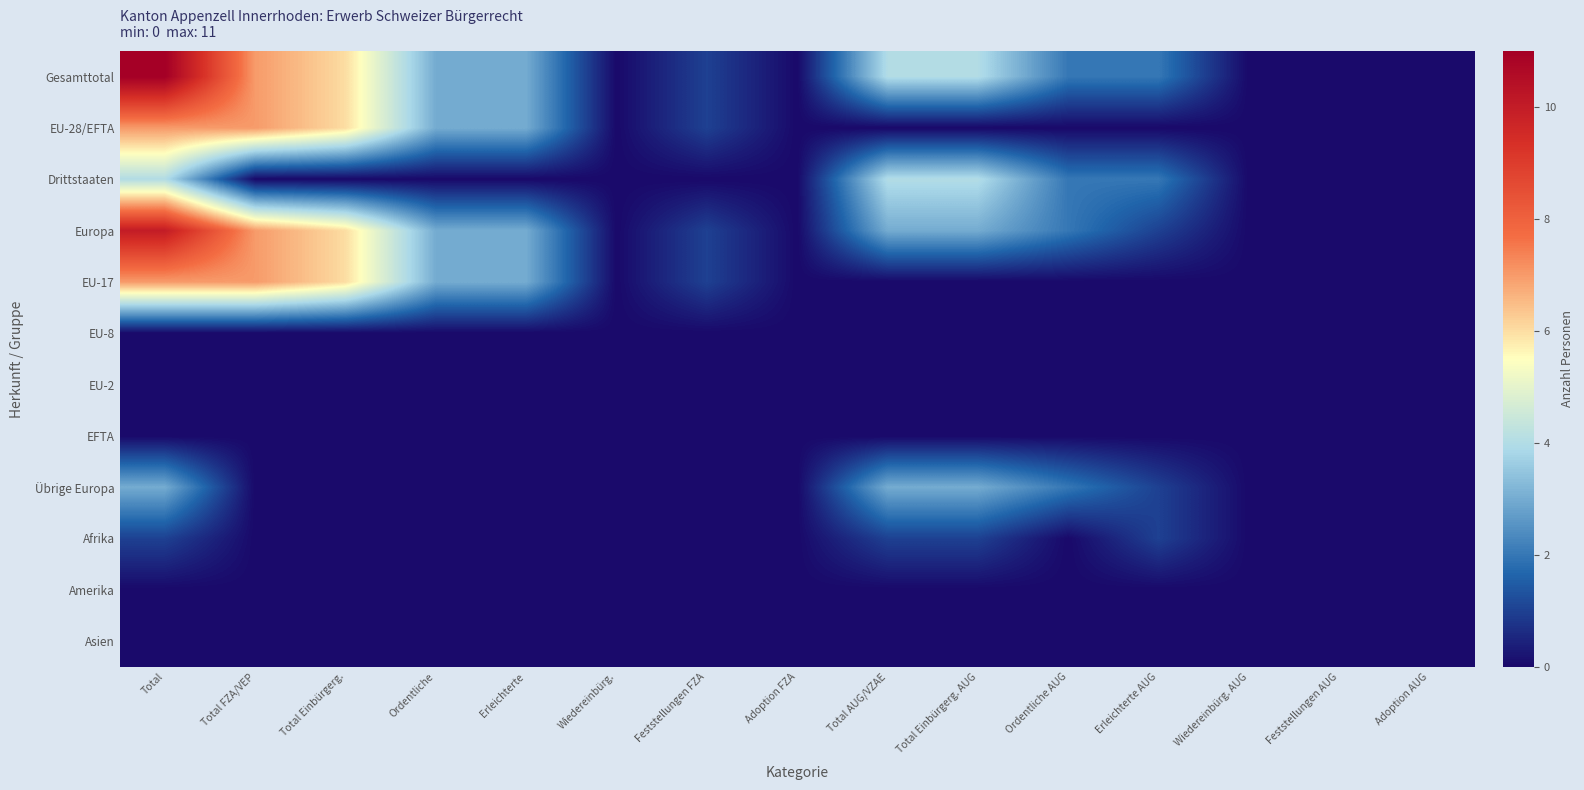

Reading left to right, extract all data points from this chart.

Gesamttotal: Total=11	Total FZA/VEP=7	Total Einbürgerg.=6	Ordentliche=3	Erleichterte=3	Wiedereinbürg.=0	Feststellungen FZA=1	Adoption FZA=0	Total AUG/VZAE=4	Total Einbürgerg. AUG=4	Ordentliche AUG=2	Erleichterte AUG=2	Wiedereinbürg. AUG=0	Feststellungen AUG=0	Adoption AUG=0
EU-28/EFTA: Total=7	Total FZA/VEP=7	Total Einbürgerg.=6	Ordentliche=3	Erleichterte=3	Wiedereinbürg.=0	Feststellungen FZA=1	Adoption FZA=0	Total AUG/VZAE=0	Total Einbürgerg. AUG=0	Ordentliche AUG=0	Erleichterte AUG=0	Wiedereinbürg. AUG=0	Feststellungen AUG=0	Adoption AUG=0
Drittstaaten: Total=4	Total FZA/VEP=0	Total Einbürgerg.=0	Ordentliche=0	Erleichterte=0	Wiedereinbürg.=0	Feststellungen FZA=0	Adoption FZA=0	Total AUG/VZAE=4	Total Einbürgerg. AUG=4	Ordentliche AUG=2	Erleichterte AUG=2	Wiedereinbürg. AUG=0	Feststellungen AUG=0	Adoption AUG=0
Europa: Total=10	Total FZA/VEP=7	Total Einbürgerg.=6	Ordentliche=3	Erleichterte=3	Wiedereinbürg.=0	Feststellungen FZA=1	Adoption FZA=0	Total AUG/VZAE=3	Total Einbürgerg. AUG=3	Ordentliche AUG=2	Erleichterte AUG=1	Wiedereinbürg. AUG=0	Feststellungen AUG=0	Adoption AUG=0
EU-17: Total=7	Total FZA/VEP=7	Total Einbürgerg.=6	Ordentliche=3	Erleichterte=3	Wiedereinbürg.=0	Feststellungen FZA=1	Adoption FZA=0	Total AUG/VZAE=0	Total Einbürgerg. AUG=0	Ordentliche AUG=0	Erleichterte AUG=0	Wiedereinbürg. AUG=0	Feststellungen AUG=0	Adoption AUG=0
EU-8: Total=0	Total FZA/VEP=0	Total Einbürgerg.=0	Ordentliche=0	Erleichterte=0	Wiedereinbürg.=0	Feststellungen FZA=0	Adoption FZA=0	Total AUG/VZAE=0	Total Einbürgerg. AUG=0	Ordentliche AUG=0	Erleichterte AUG=0	Wiedereinbürg. AUG=0	Feststellungen AUG=0	Adoption AUG=0
EU-2: Total=0	Total FZA/VEP=0	Total Einbürgerg.=0	Ordentliche=0	Erleichterte=0	Wiedereinbürg.=0	Feststellungen FZA=0	Adoption FZA=0	Total AUG/VZAE=0	Total Einbürgerg. AUG=0	Ordentliche AUG=0	Erleichterte AUG=0	Wiedereinbürg. AUG=0	Feststellungen AUG=0	Adoption AUG=0
EFTA: Total=0	Total FZA/VEP=0	Total Einbürgerg.=0	Ordentliche=0	Erleichterte=0	Wiedereinbürg.=0	Feststellungen FZA=0	Adoption FZA=0	Total AUG/VZAE=0	Total Einbürgerg. AUG=0	Ordentliche AUG=0	Erleichterte AUG=0	Wiedereinbürg. AUG=0	Feststellungen AUG=0	Adoption AUG=0
Übrige Europa: Total=3	Total FZA/VEP=0	Total Einbürgerg.=0	Ordentliche=0	Erleichterte=0	Wiedereinbürg.=0	Feststellungen FZA=0	Adoption FZA=0	Total AUG/VZAE=3	Total Einbürgerg. AUG=3	Ordentliche AUG=2	Erleichterte AUG=1	Wiedereinbürg. AUG=0	Feststellungen AUG=0	Adoption AUG=0
Afrika: Total=1	Total FZA/VEP=0	Total Einbürgerg.=0	Ordentliche=0	Erleichterte=0	Wiedereinbürg.=0	Feststellungen FZA=0	Adoption FZA=0	Total AUG/VZAE=1	Total Einbürgerg. AUG=1	Ordentliche AUG=0	Erleichterte AUG=1	Wiedereinbürg. AUG=0	Feststellungen AUG=0	Adoption AUG=0
Amerika: Total=0	Total FZA/VEP=0	Total Einbürgerg.=0	Ordentliche=0	Erleichterte=0	Wiedereinbürg.=0	Feststellungen FZA=0	Adoption FZA=0	Total AUG/VZAE=0	Total Einbürgerg. AUG=0	Ordentliche AUG=0	Erleichterte AUG=0	Wiedereinbürg. AUG=0	Feststellungen AUG=0	Adoption AUG=0
Asien: Total=0	Total FZA/VEP=0	Total Einbürgerg.=0	Ordentliche=0	Erleichterte=0	Wiedereinbürg.=0	Feststellungen FZA=0	Adoption FZA=0	Total AUG/VZAE=0	Total Einbürgerg. AUG=0	Ordentliche AUG=0	Erleichterte AUG=0	Wiedereinbürg. AUG=0	Feststellungen AUG=0	Adoption AUG=0